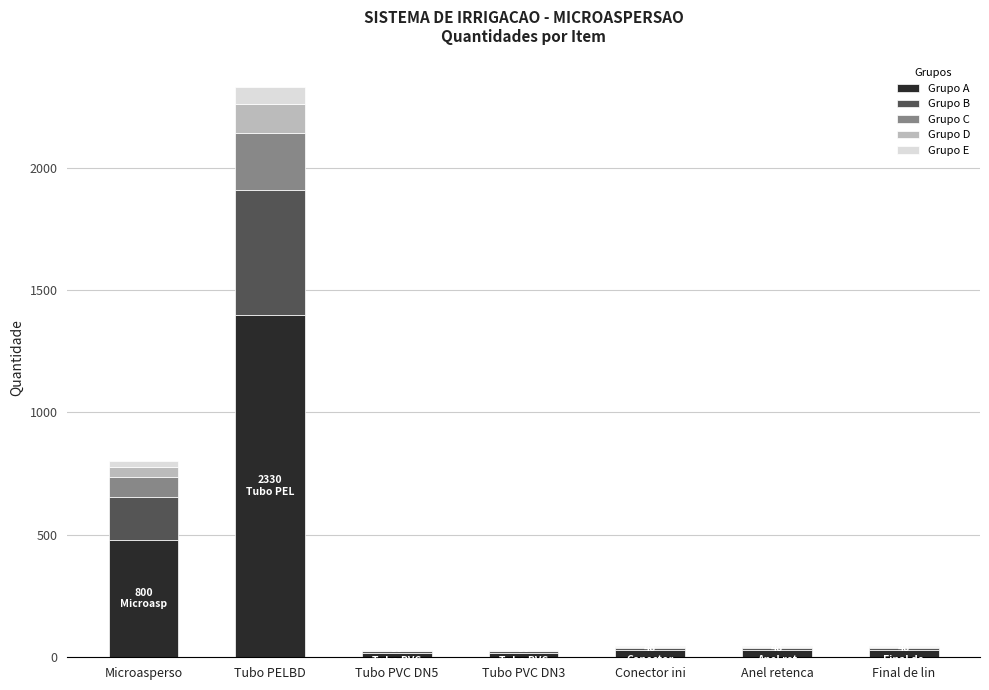

How many categories are shown in the chart?

7